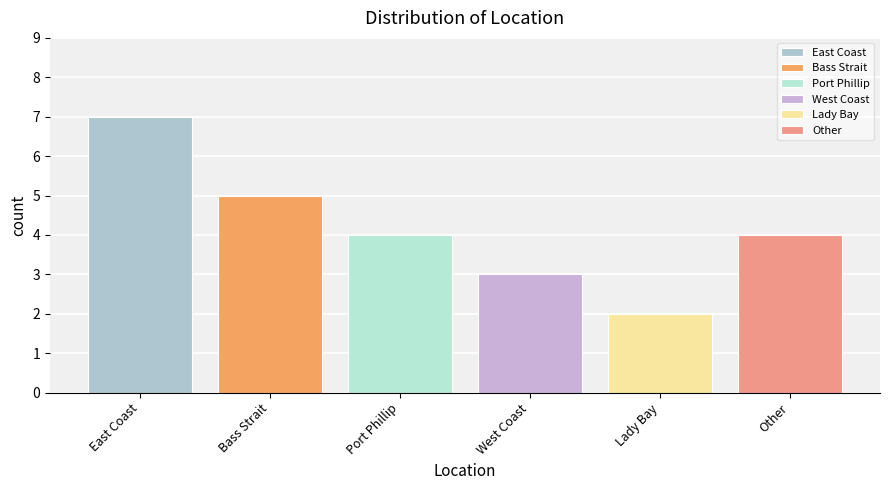

The chart shows a value of 1 at Lady Bay. True or false?

False